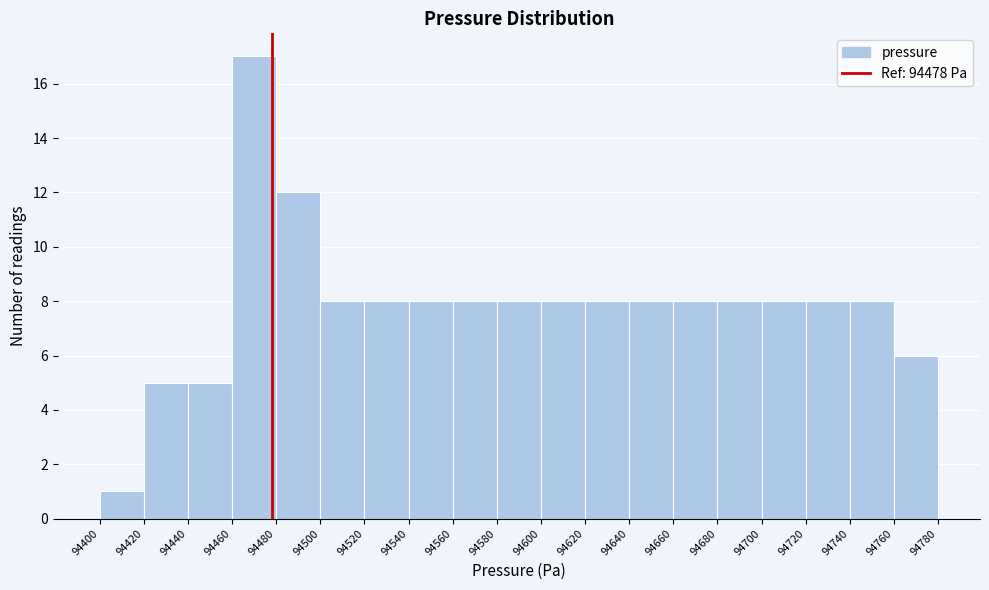

Over which range of the x-axis is the bar tallest?

94460 to 94480